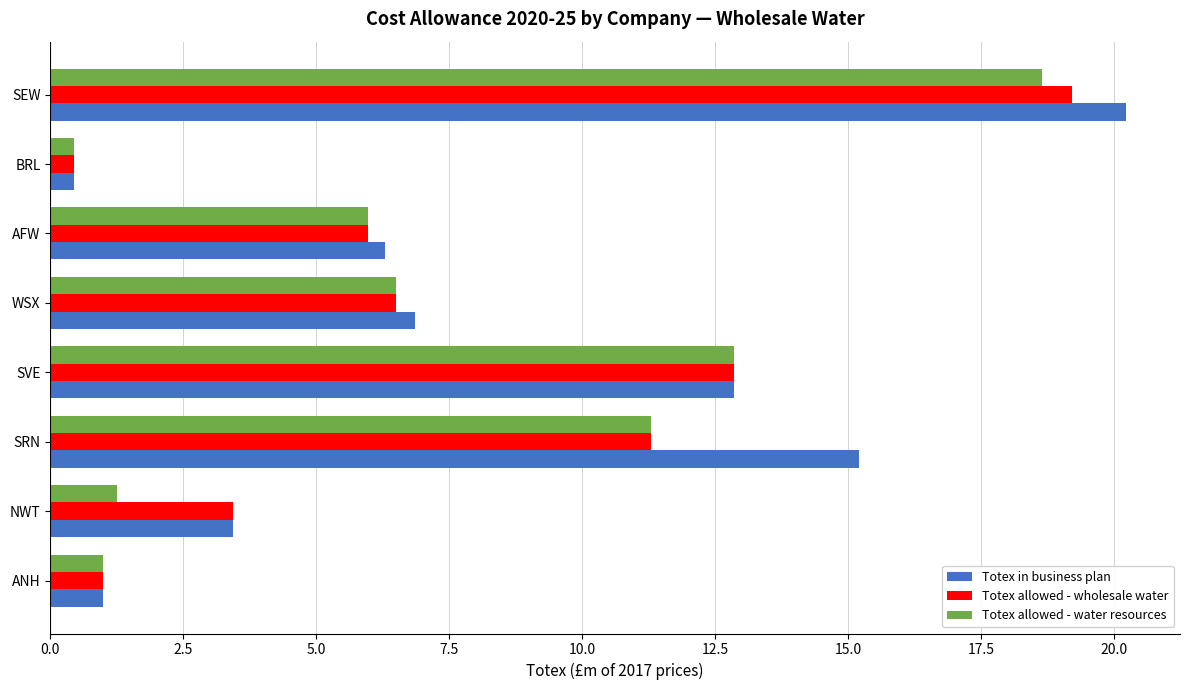

The Totex allowed - wholesale water series shows 6.0 at AFW. True or false?

True